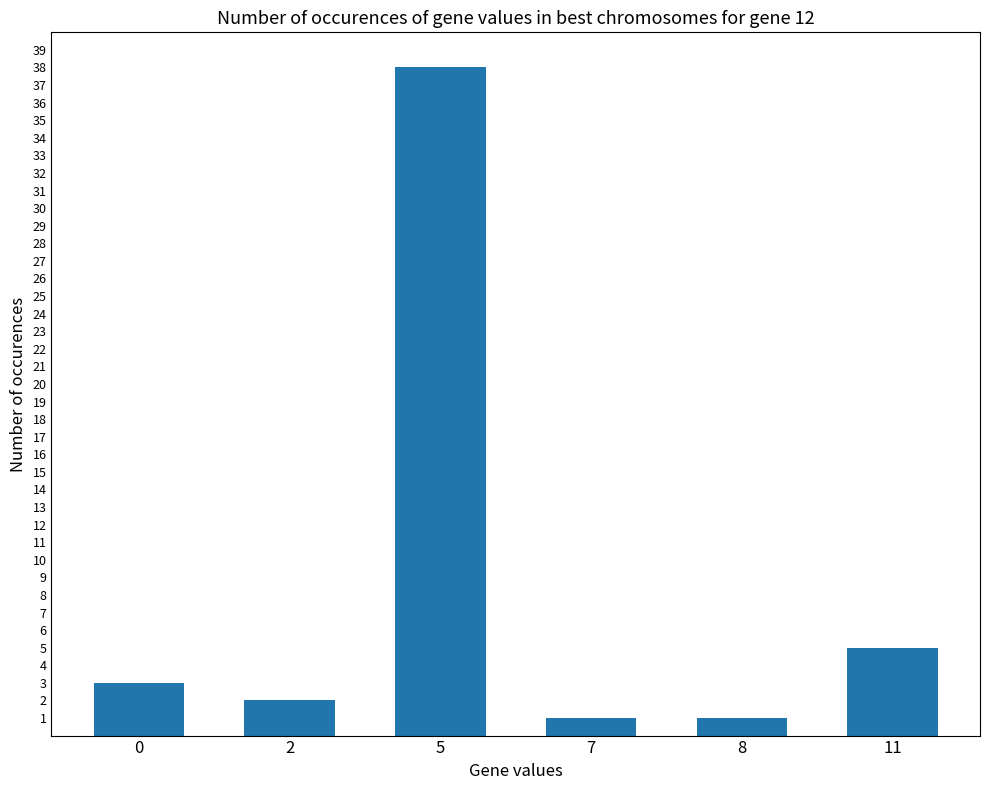

Reading left to right, extract all data points from this chart.

0=3	2=2	5=38	7=1	8=1	11=5